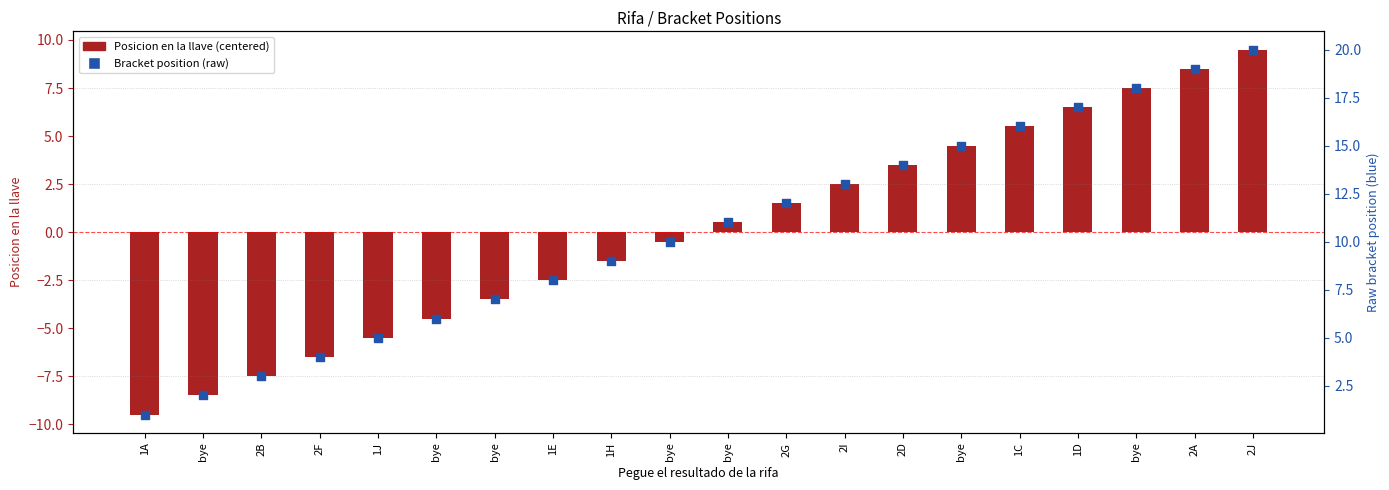

Which series reaches the minimum Y coordinate?

Posicion en la llave